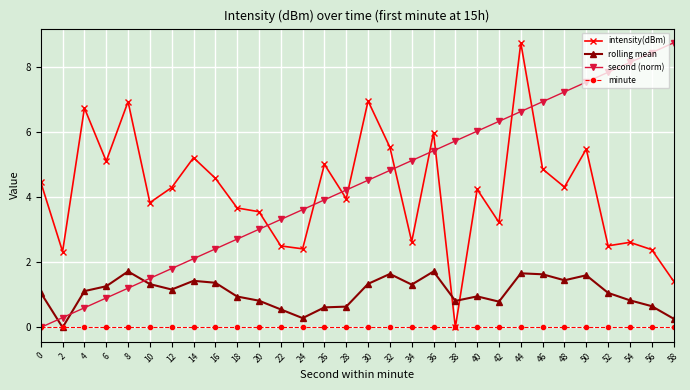

What value does the second (norm) series have at 2?

0.3